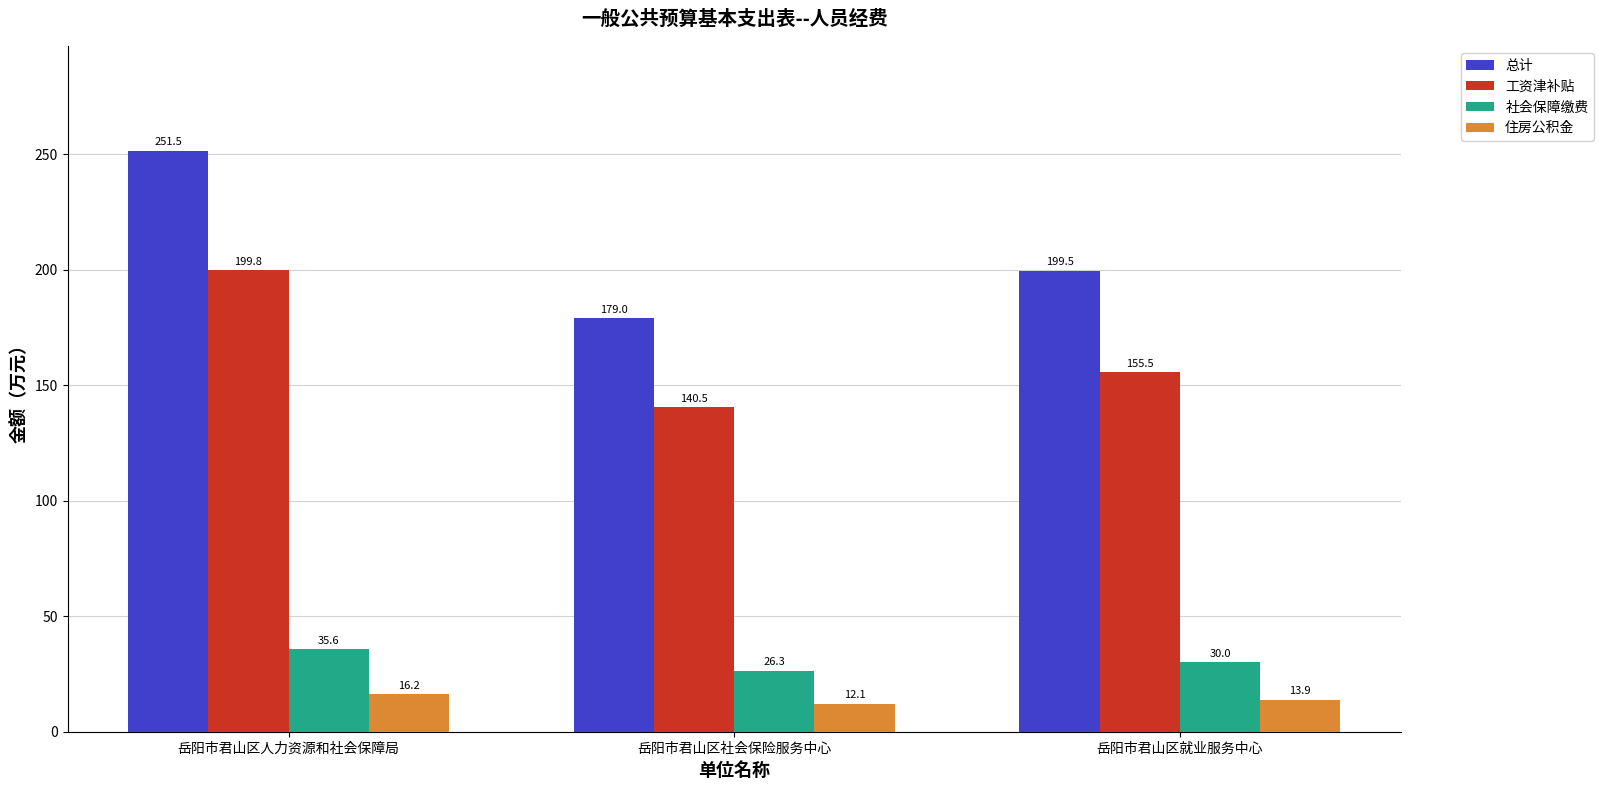

Which series has the largest range (max minus min)?

总计